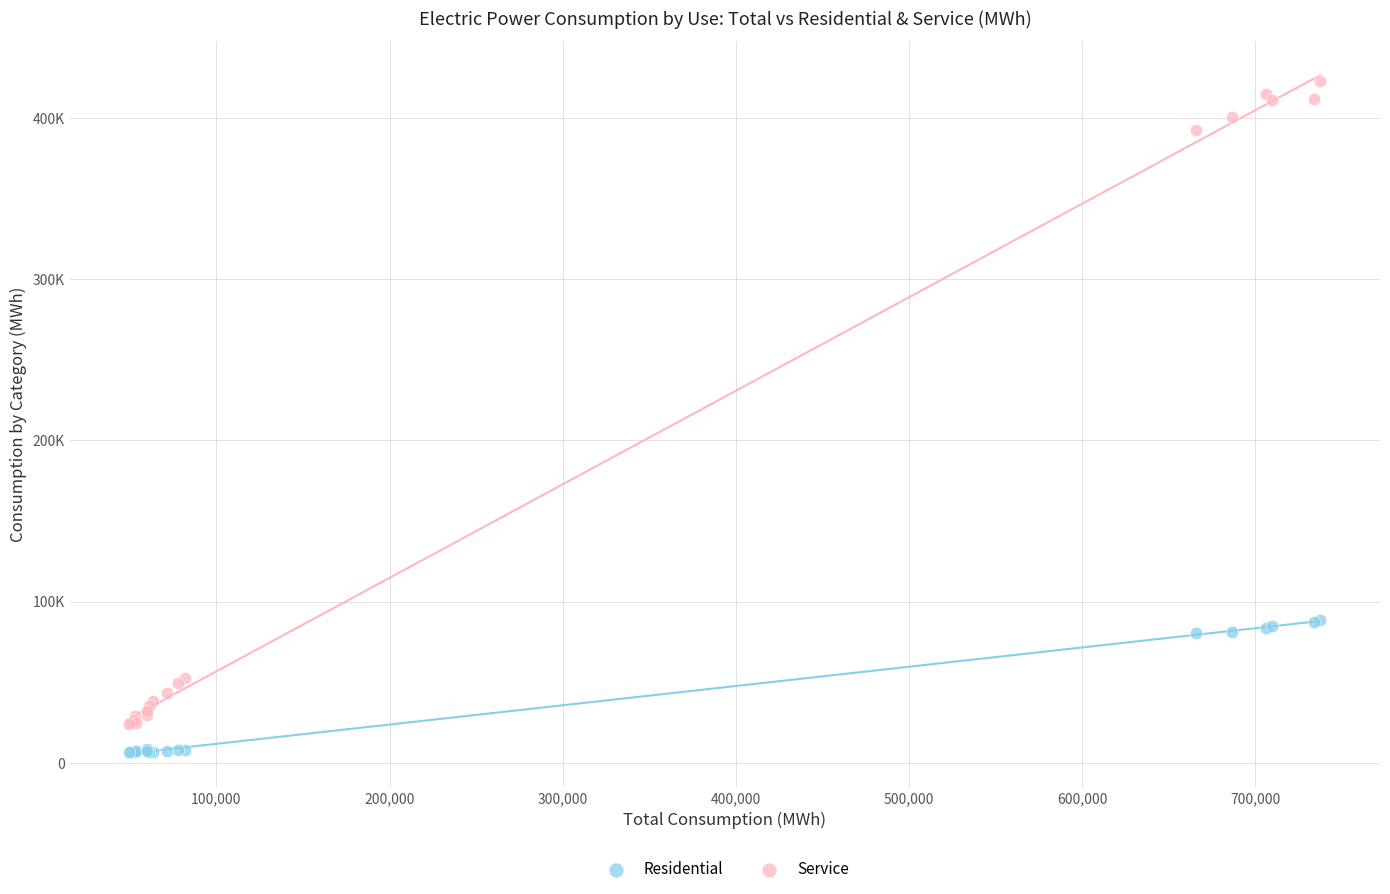

Which series has the largest Y range (max minus min)?

Service